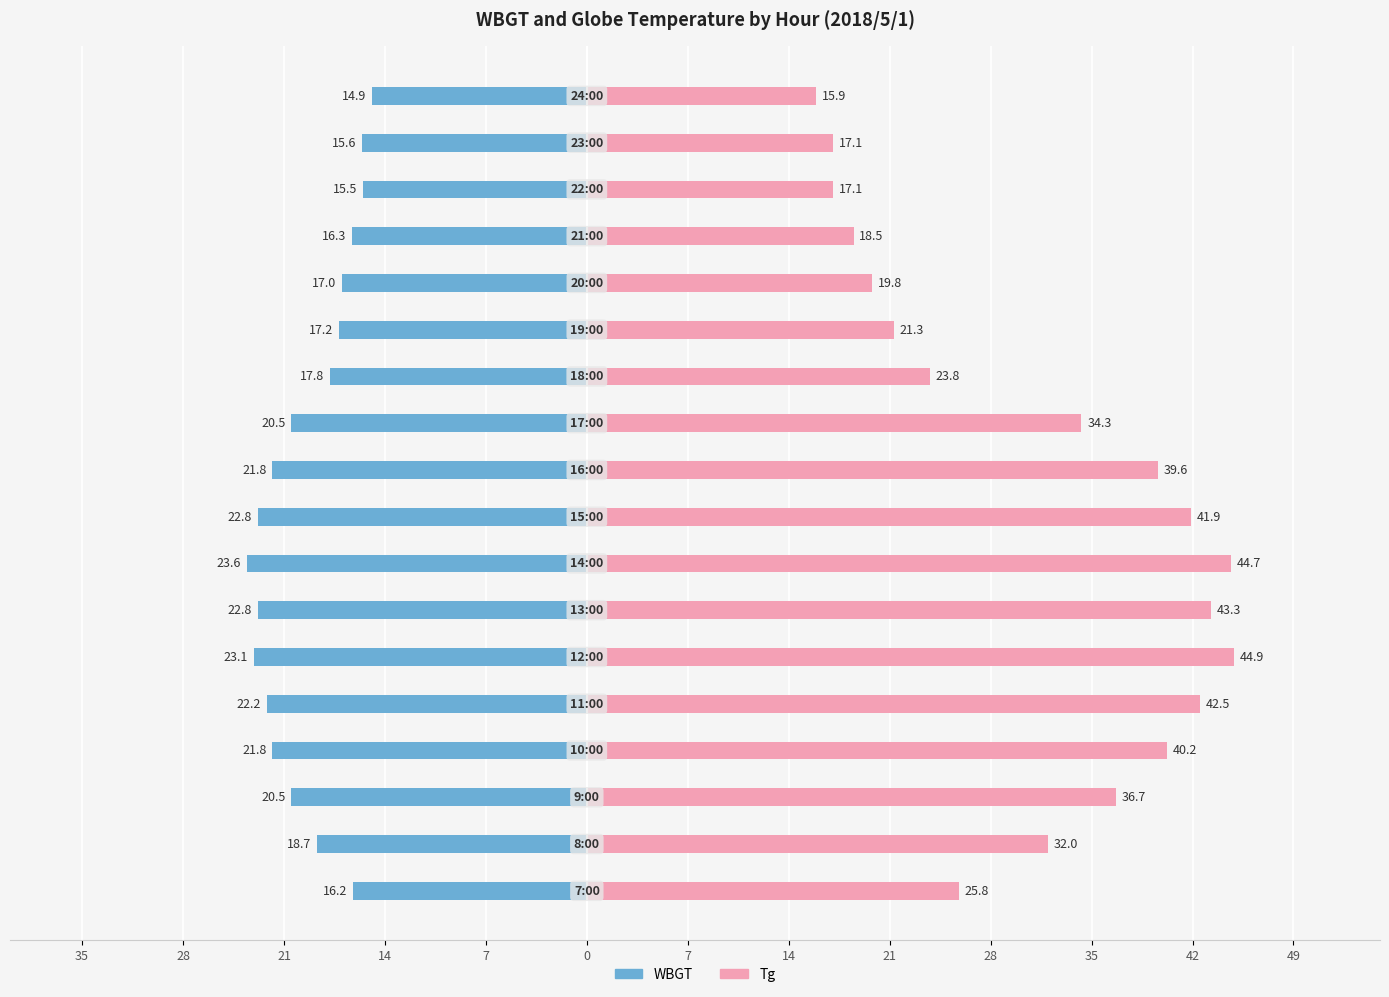

What are all the series names shown in the legend?

WBGT, Tg